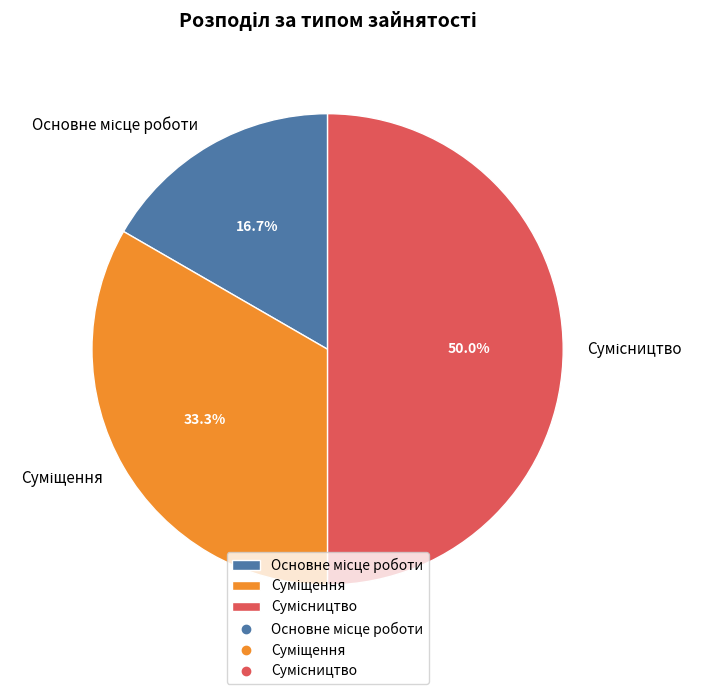

How much of the chart is everything except Основне місце роботи?

83.3%